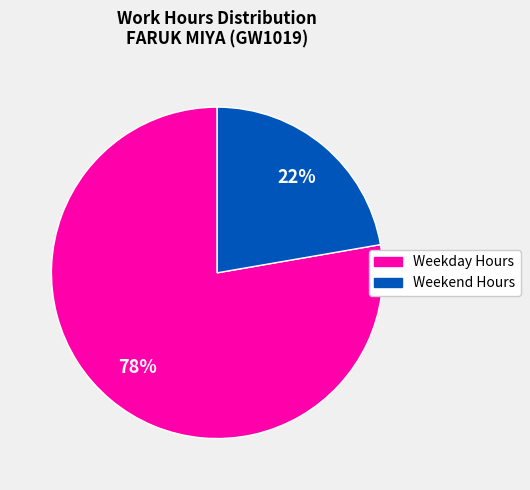

Is there a majority slice in this chart?

Yes